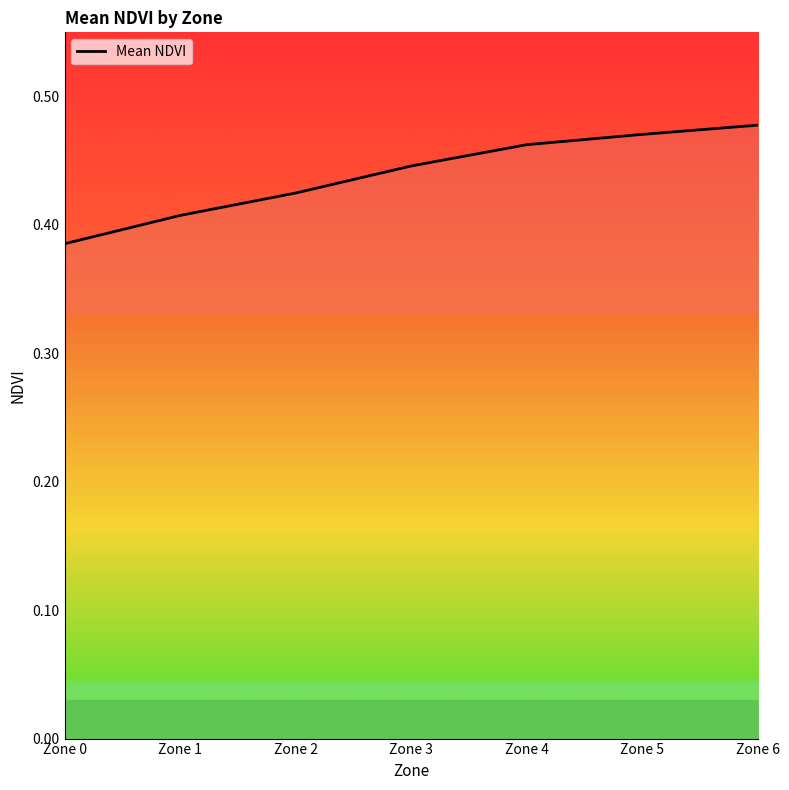

Rank the categories by value from lowest to highest.

Zone 0, Zone 1, Zone 2, Zone 3, Zone 4, Zone 5, Zone 6